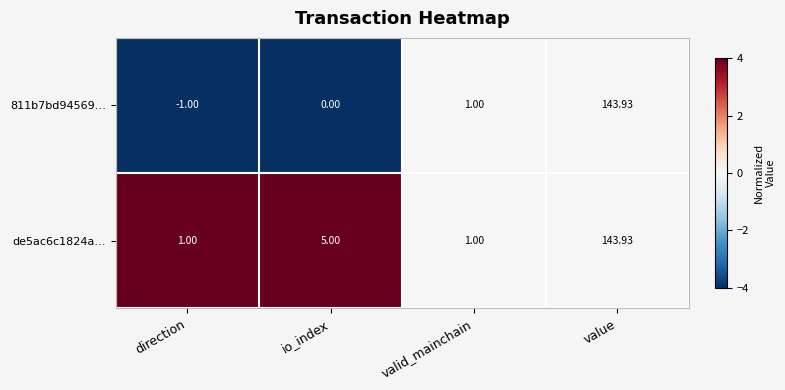

Which series has the largest range (max minus min)?

811b7bd94569…